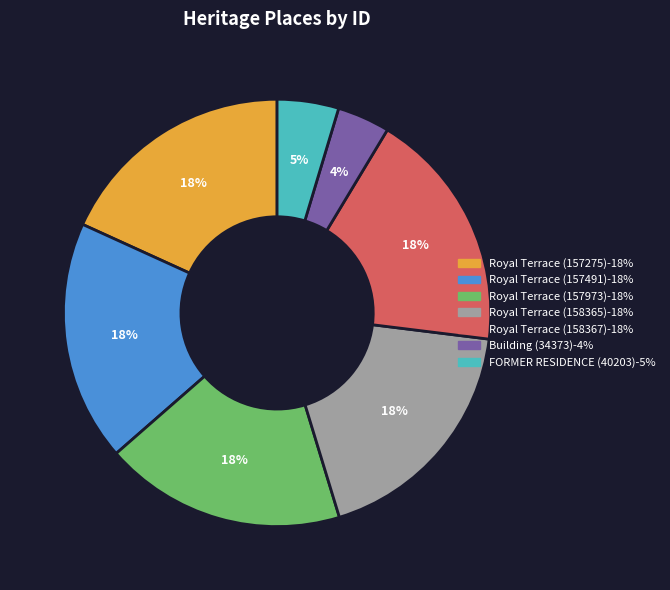

How many segments does this pie chart have?

7